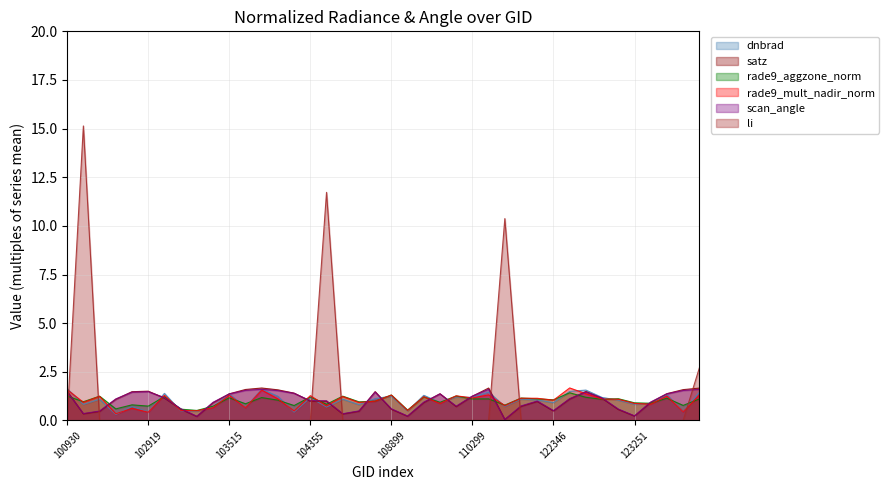

How many intersections are there between rade9_mult_nadir_norm and scan_angle?

17